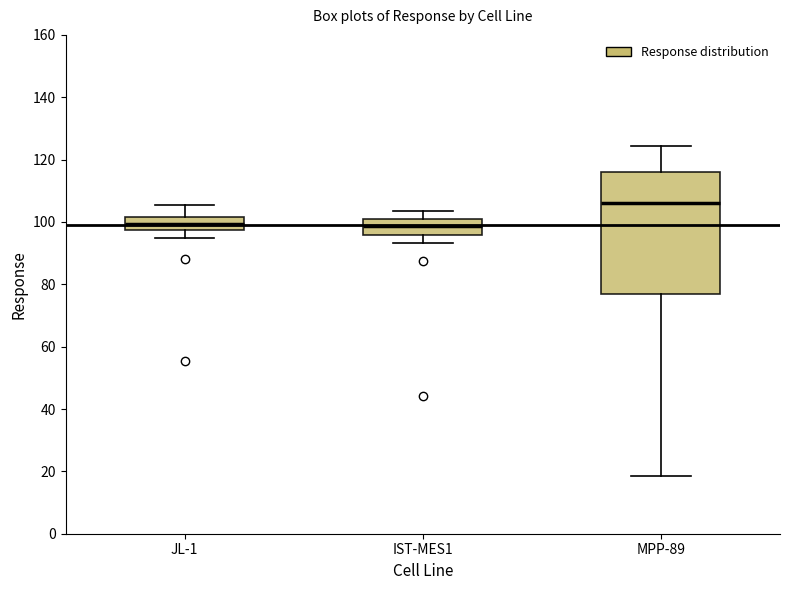

Which box is the tallest, from its lower edge to its upper edge?

MPP-89